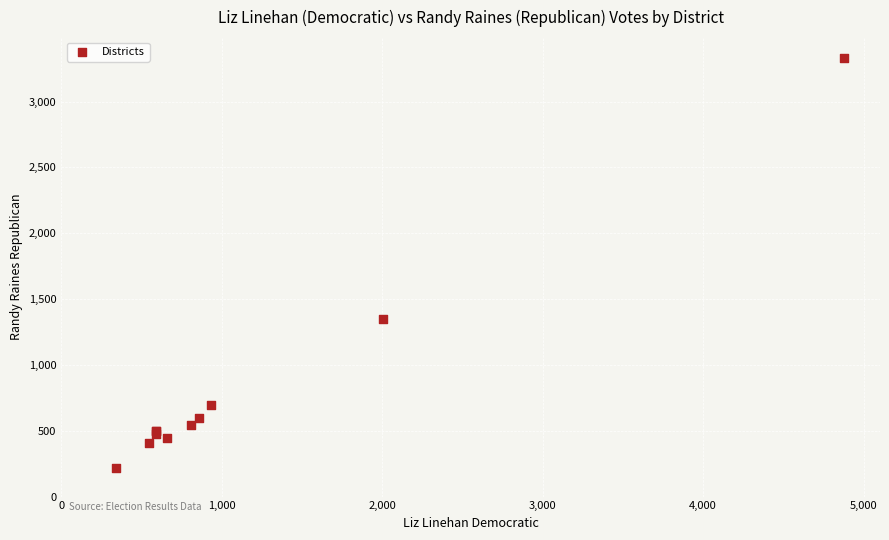

What Y value in the scatter plot is closest to 1775?

1345